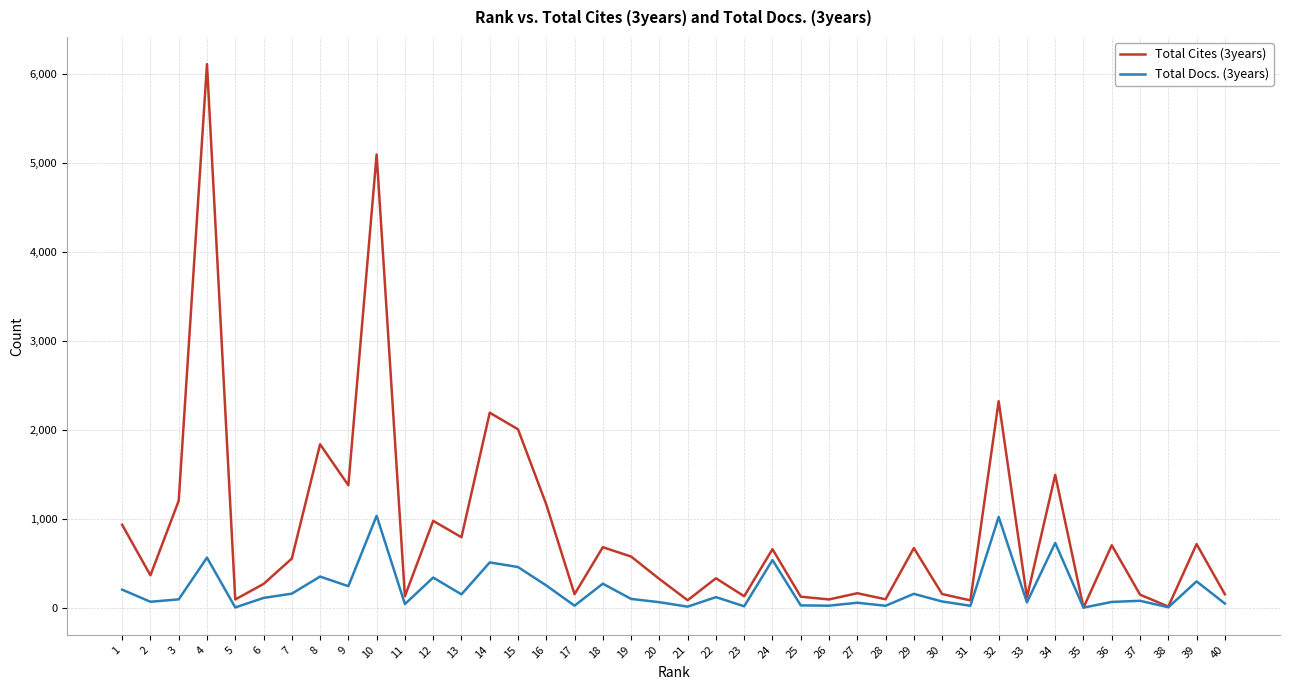

What is the average value of the Total Docs. (3years) series?

214